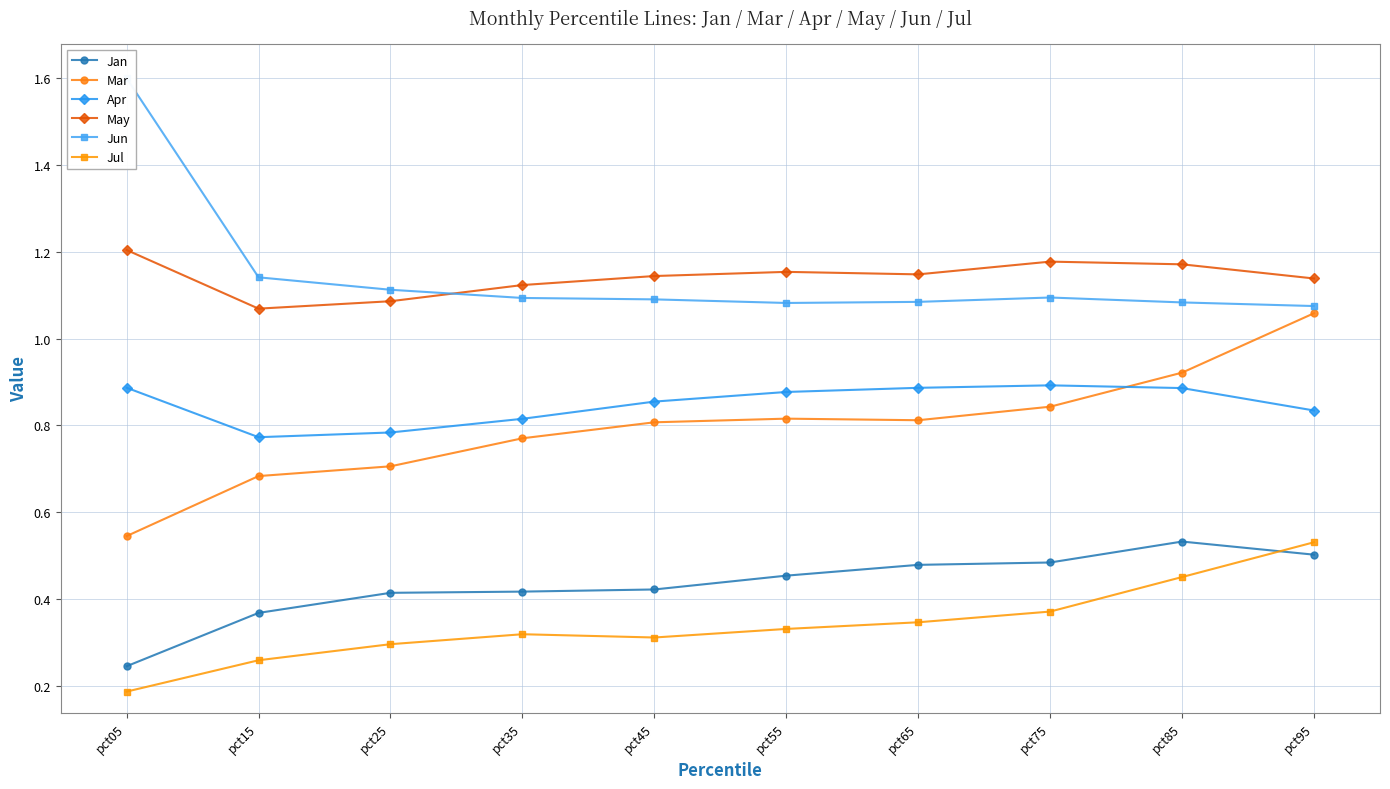

Reading left to right, extract all data points from this chart.

Jan: 0.2	0.4	0.4	0.4	0.4	0.5	0.5	0.5	0.5	0.5
Mar: 0.5	0.7	0.7	0.8	0.8	0.8	0.8	0.8	0.9	1.1
Apr: 0.9	0.8	0.8	0.8	0.9	0.9	0.9	0.9	0.9	0.8
May: 1.2	1.1	1.1	1.1	1.1	1.2	1.1	1.2	1.2	1.1
Jun: 1.6	1.1	1.1	1.1	1.1	1.1	1.1	1.1	1.1	1.1
Jul: 0.2	0.3	0.3	0.3	0.3	0.3	0.3	0.4	0.5	0.5